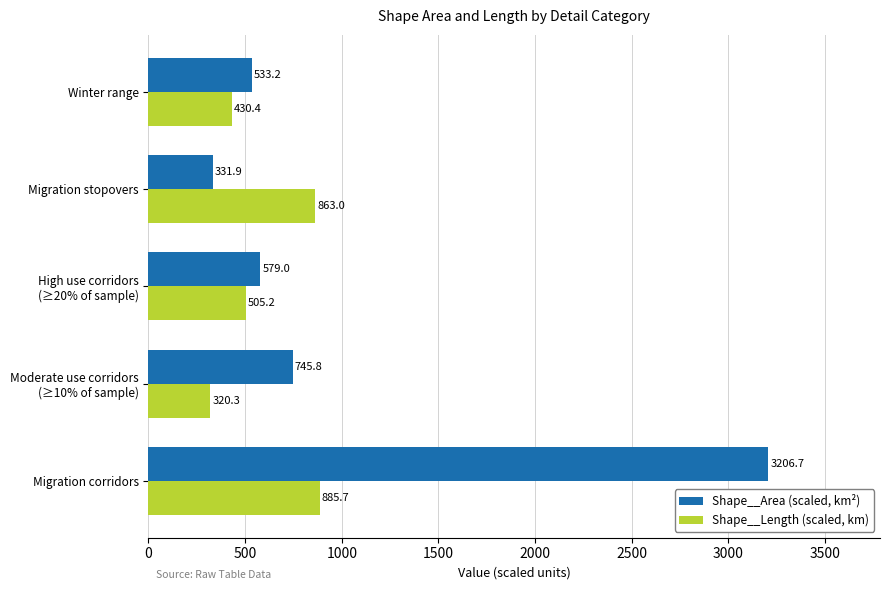

What is the minimum value shown in the chart?

320.3